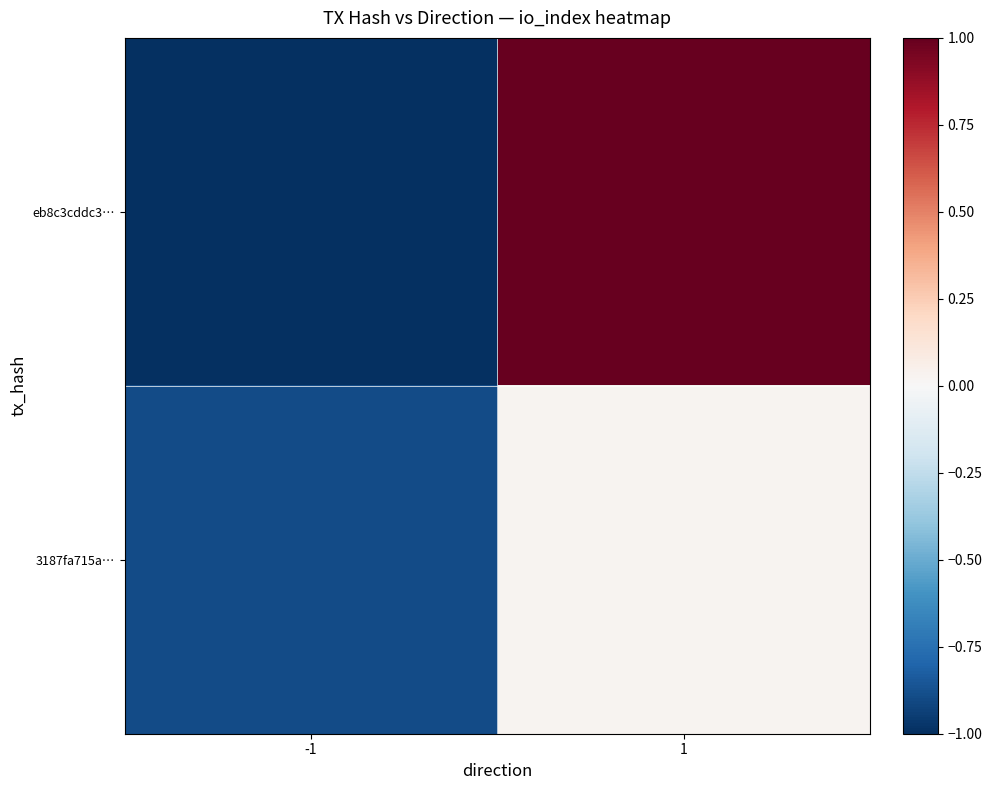

Reading right to left, transcribe all the data shown in this chart.

eb8c3cddc3…: 1=1.0	-1=-1.0
3187fa715a…: 1=0.0	-1=-0.9